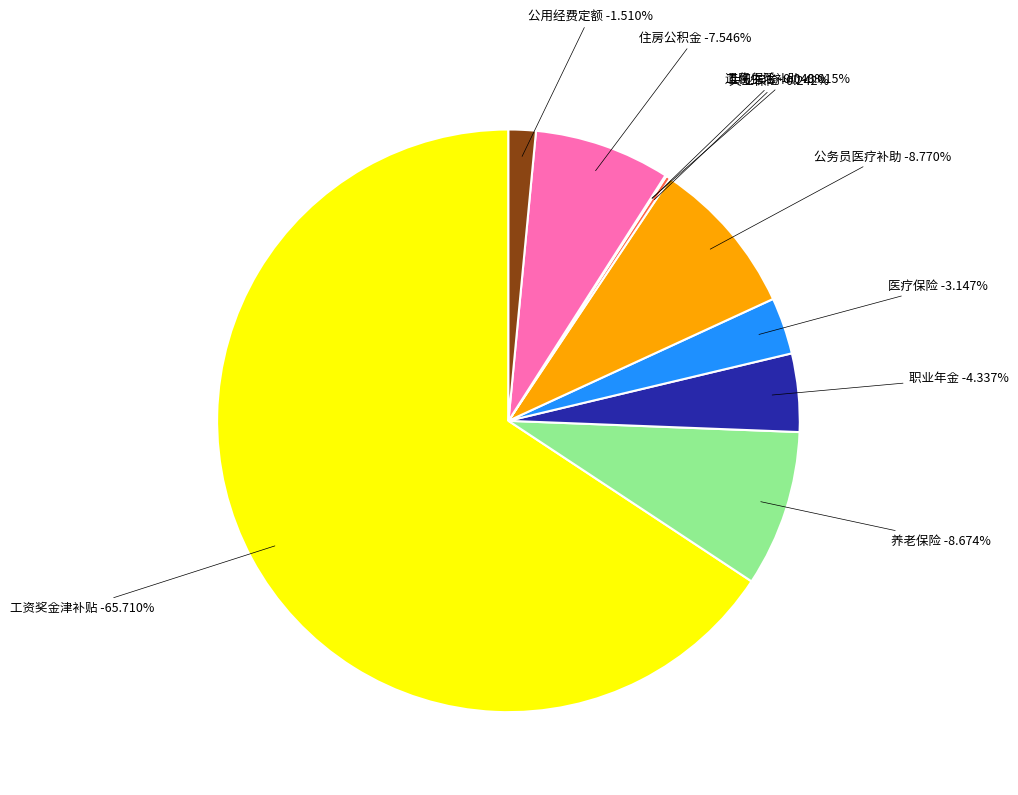

How many segments does this pie chart have?

10